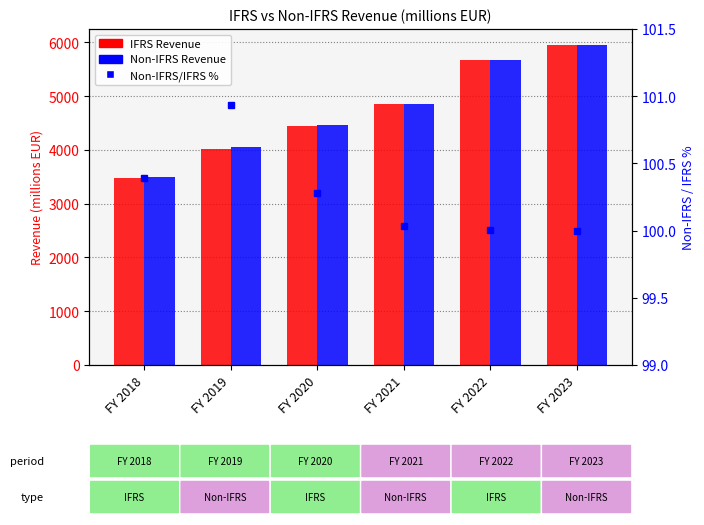

Rank the series by their maximum value, from lowest to highest.

Non-IFRS/IFRS %, IFRS Revenue, Non-IFRS Revenue